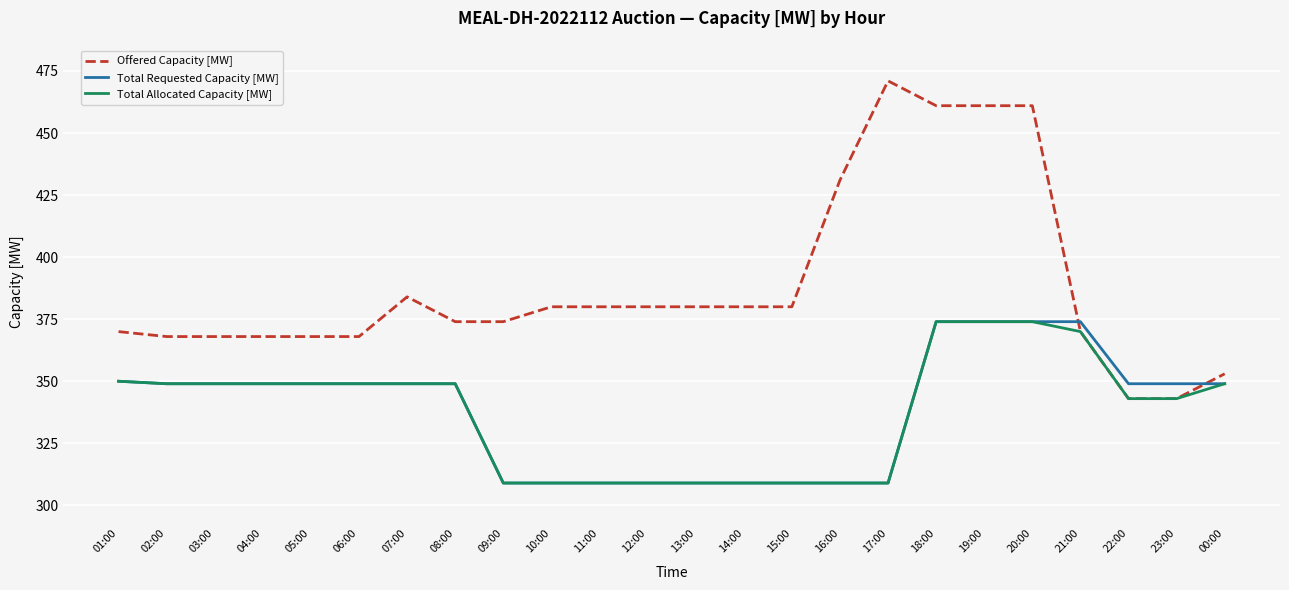

How many times do Offered Capacity [MW] and Total Requested Capacity [MW] cross each other?

2